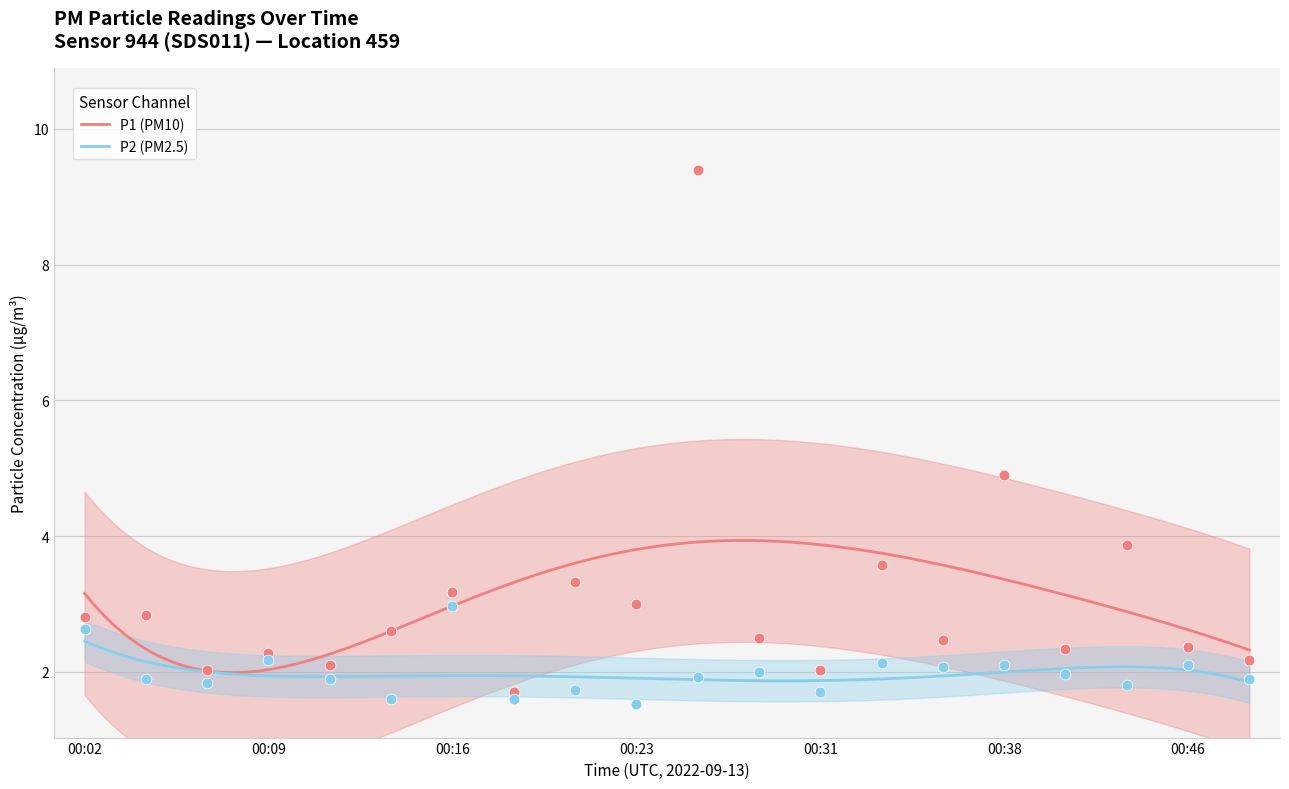

Which series contains the lowest Y value?

P2